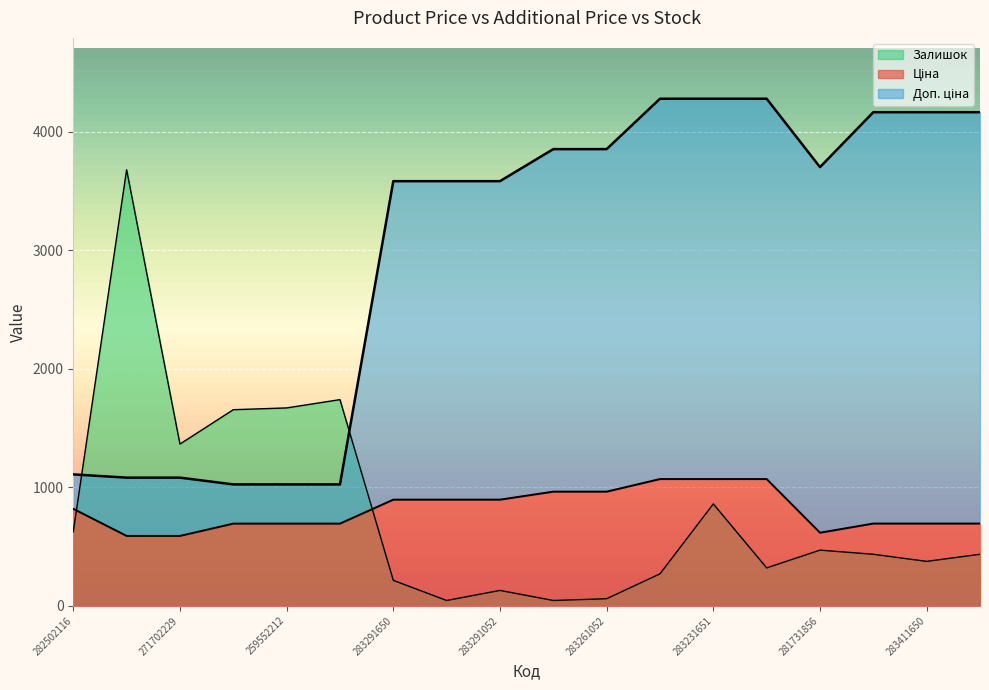

What is the approximate value of Доп. ціна at 283291052?

3583.6